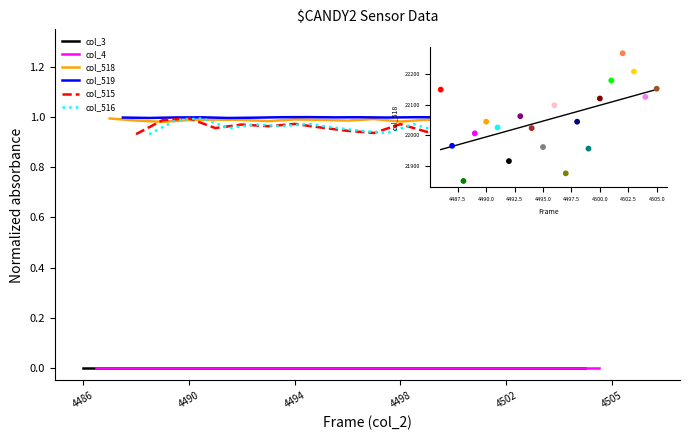

Which series has the widest spread of Y values?

col_515